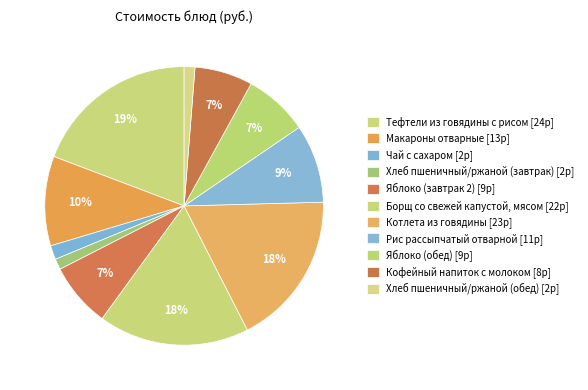

The Яблоко (завтрак 2) slice represents 7% of the pie. True or false?

True